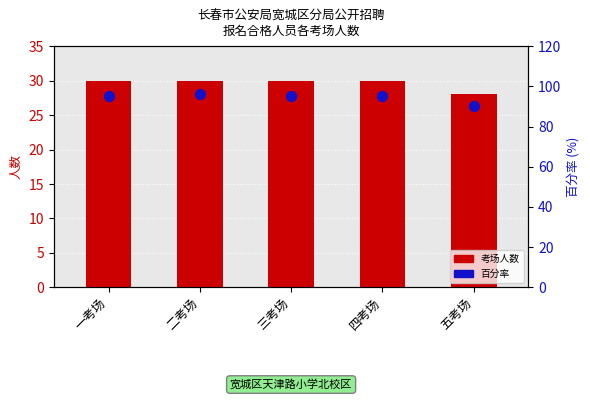

At which category is the sum across all series the highest?

二考场